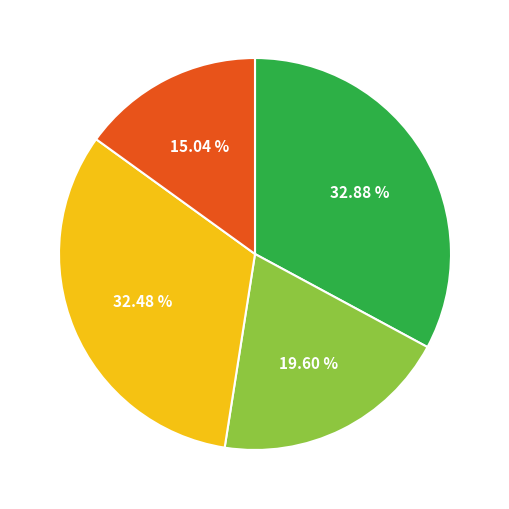

Does any single category account for the majority?

No